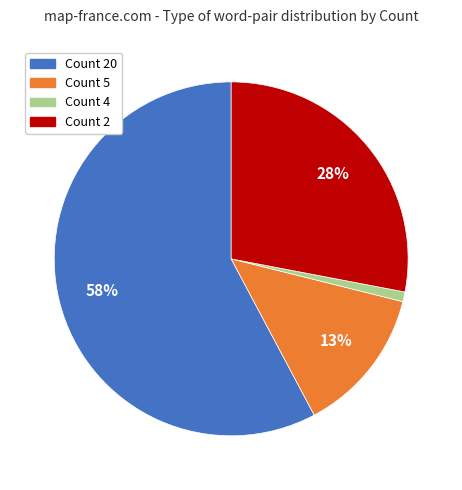

To the nearest percent, what is the difference between the largest and smallest slice percentages?

57%